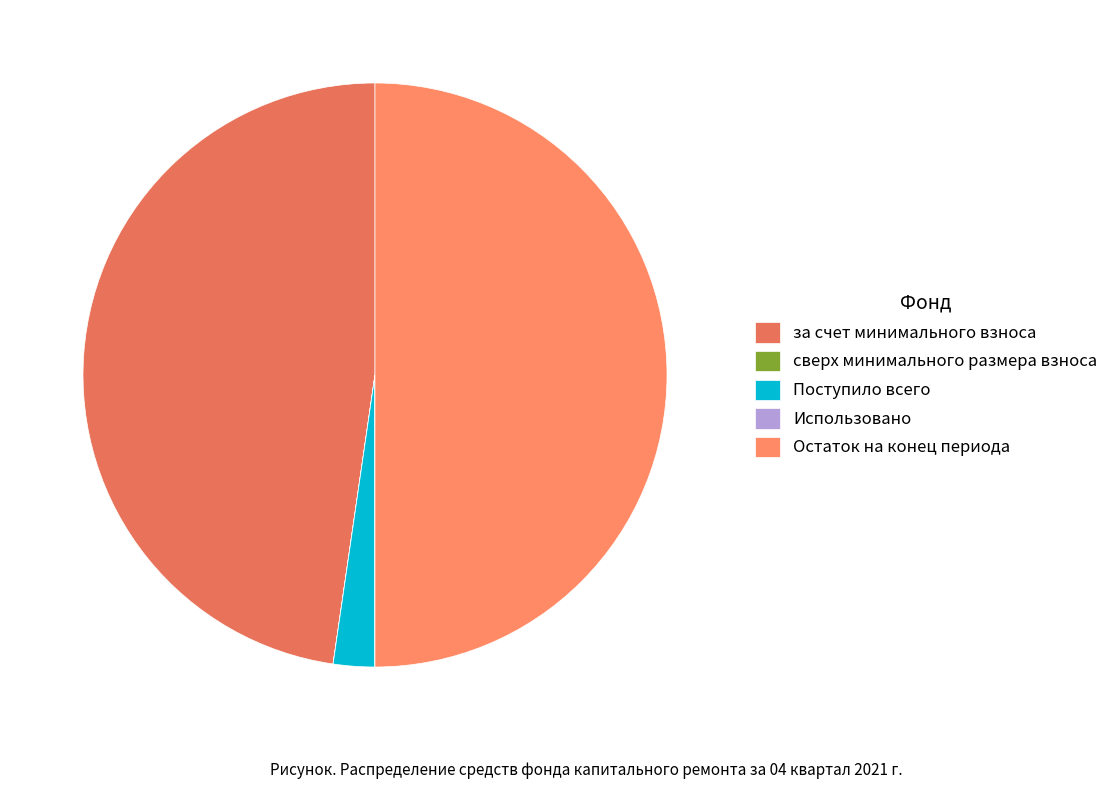

To the nearest percent, what is the difference between the Использовано and Остаток на конец периода slice percentages?

50%